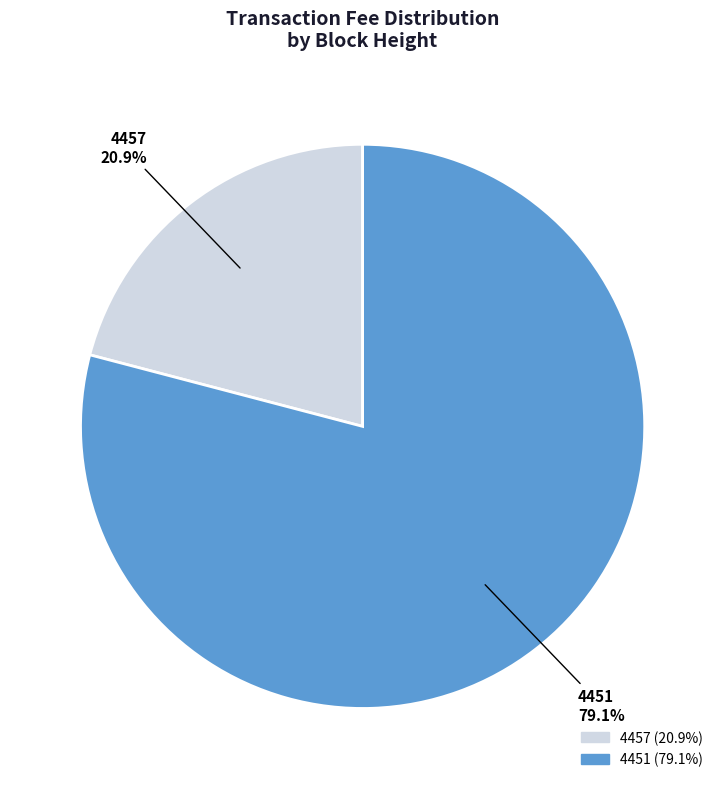

Is there a majority slice in this chart?

Yes